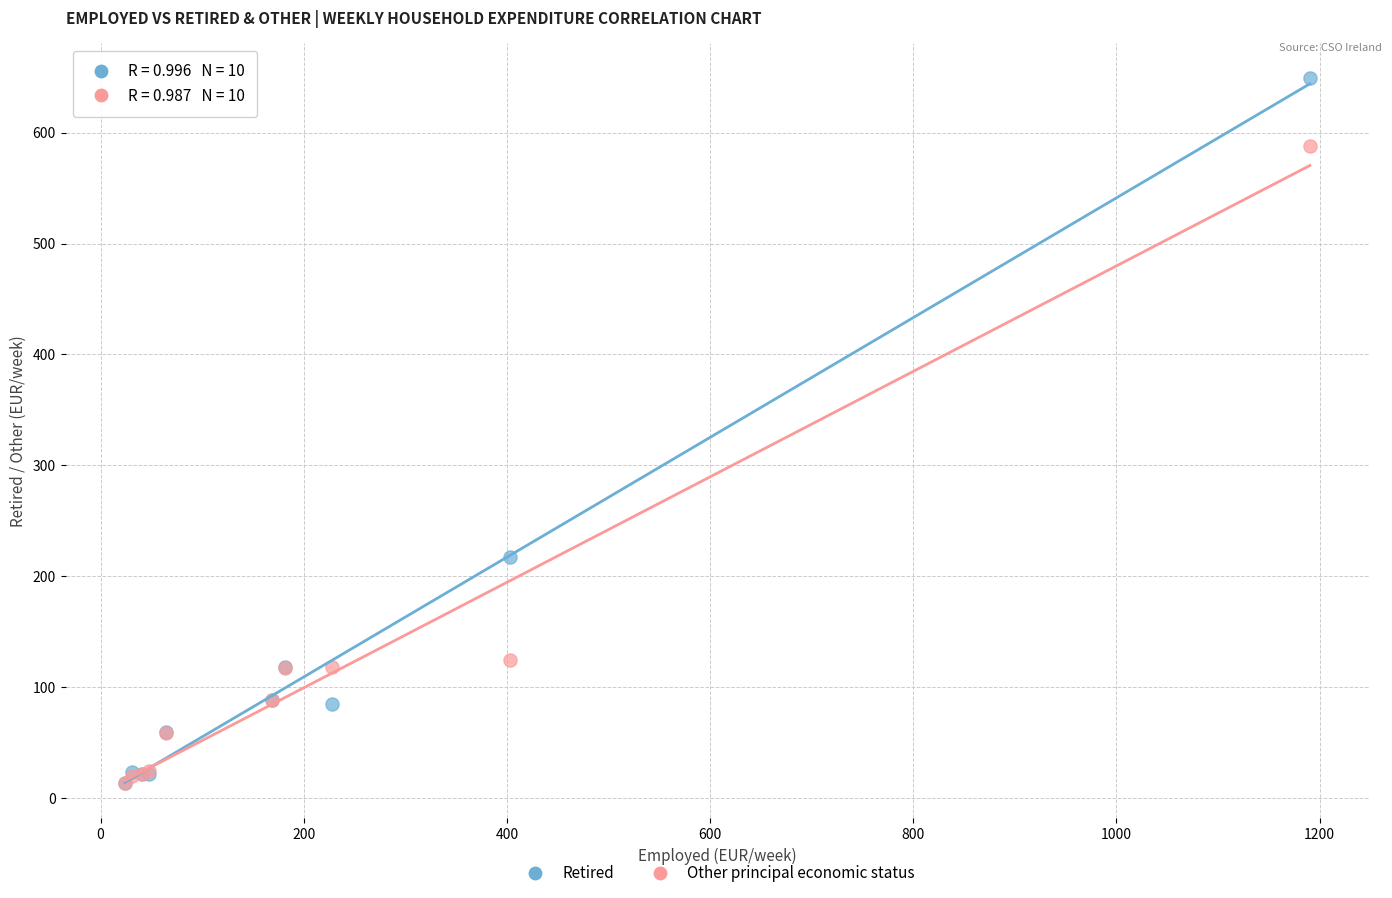

What are all the series names shown in the legend?

Retired, Other principal economic status